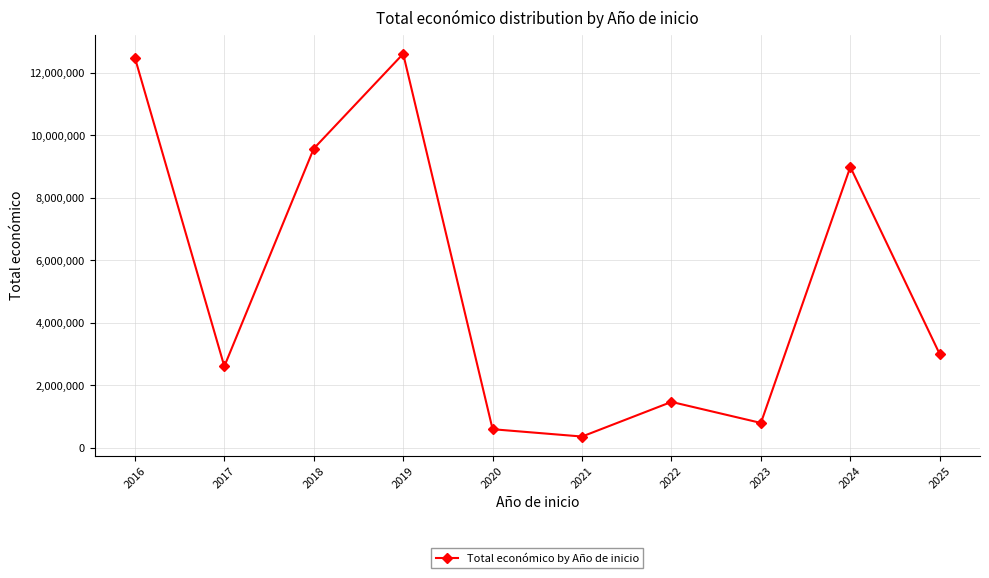

At which category does the data reach its first local valley?

2017